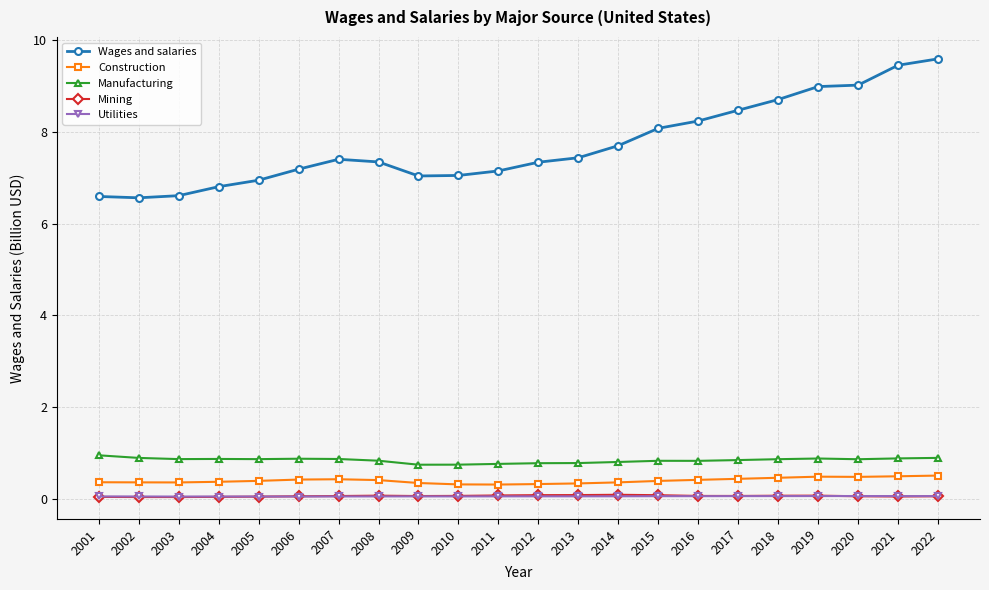

What is the highest value of the Wages and salaries series?

9.6